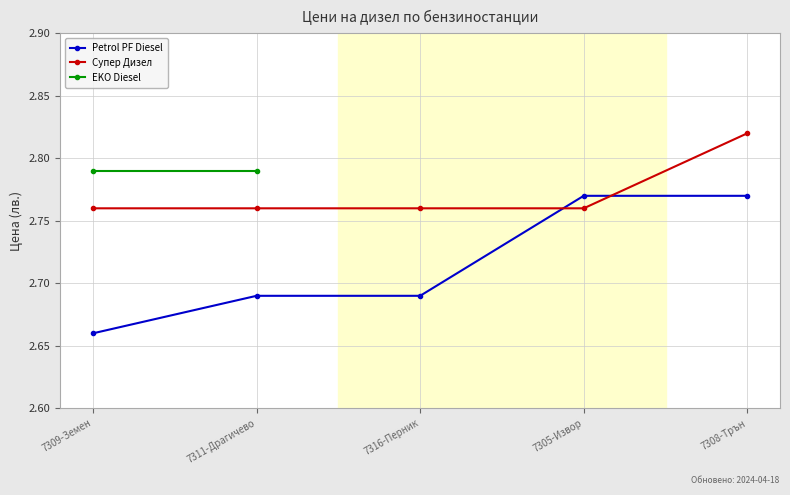

Is it true that Супер Дизел equals 4.9 at 7308-Трън?

False